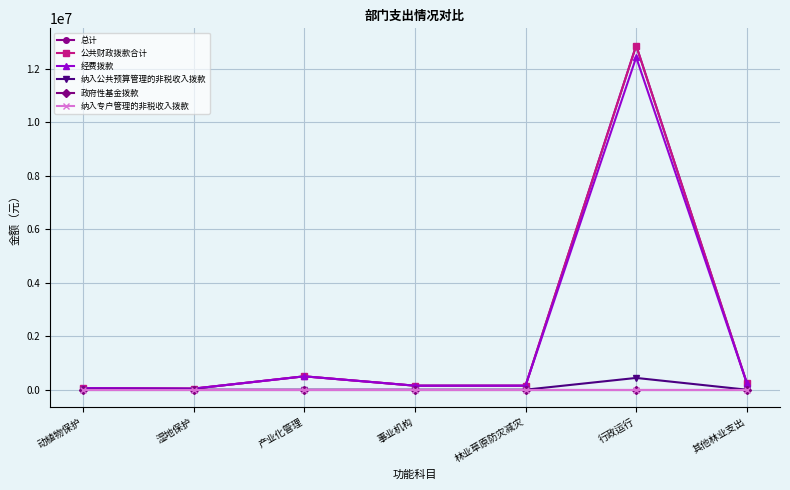

In 公共财政拨款合计, how many points are higher than both neighbors (excluding endpoints)?

2